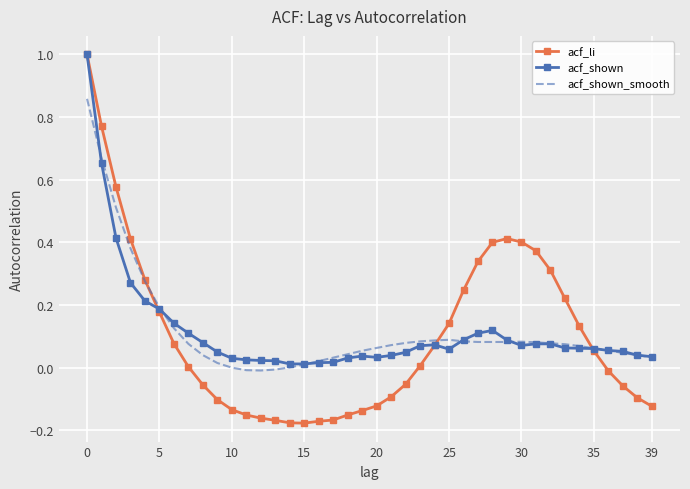

What are all the series names shown in the legend?

acf_li, acf_shown, acf_shown_smooth